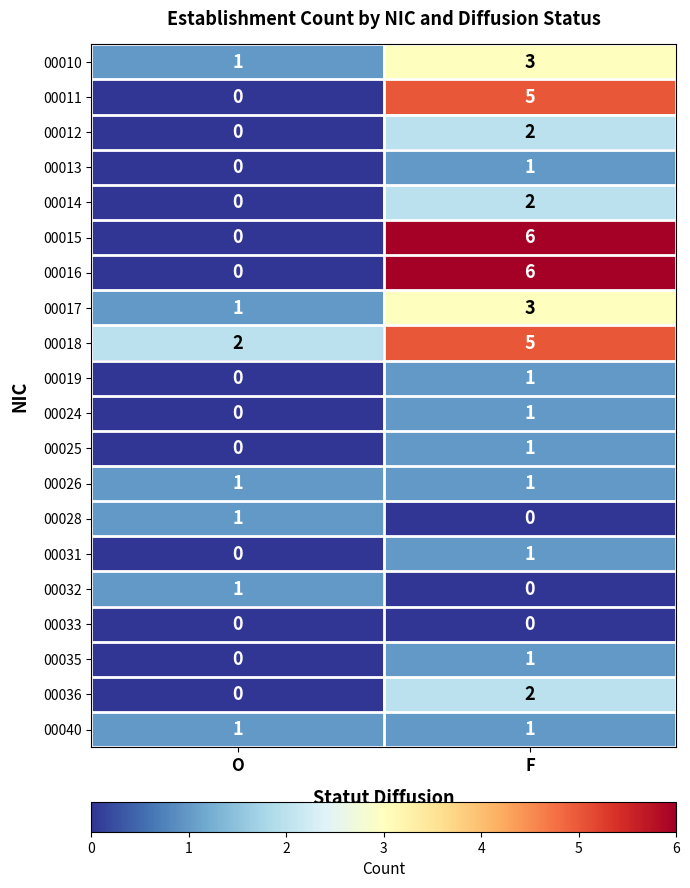

Is it true that 00017 equals 1 at F?

False